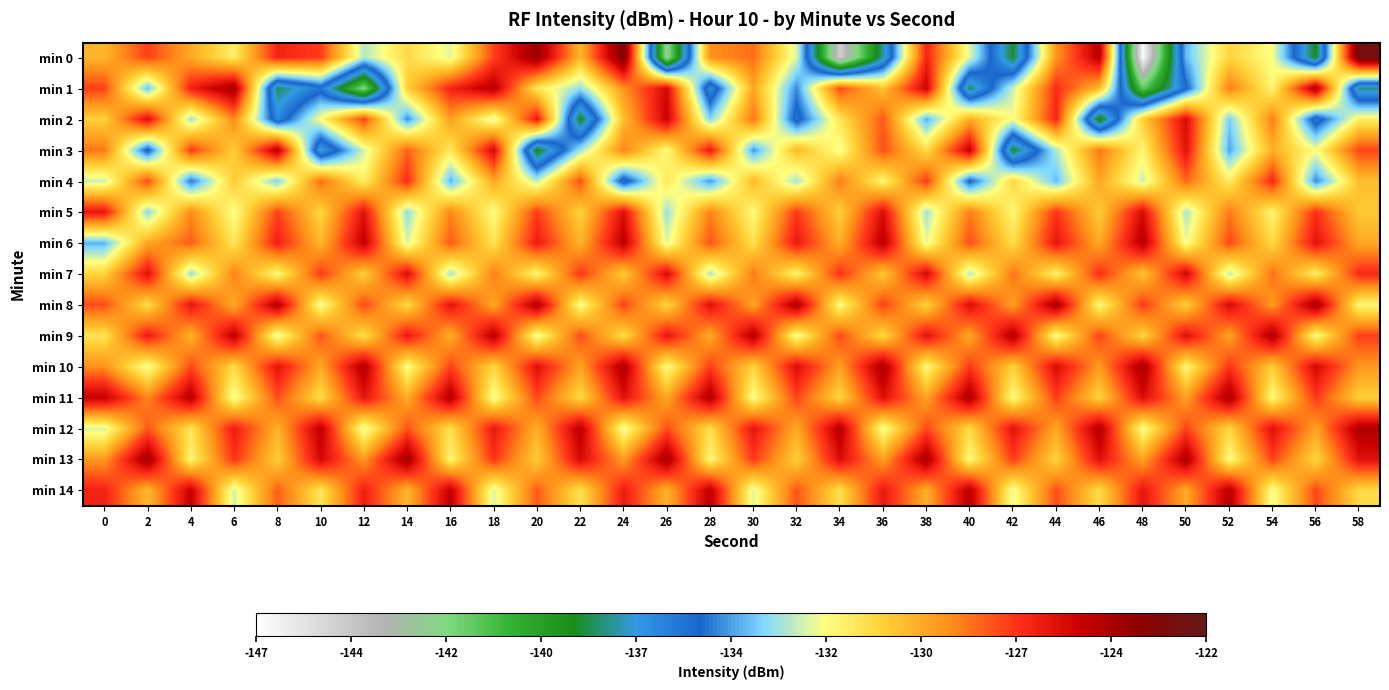

At how many categories does at least one series exceed -132?

30